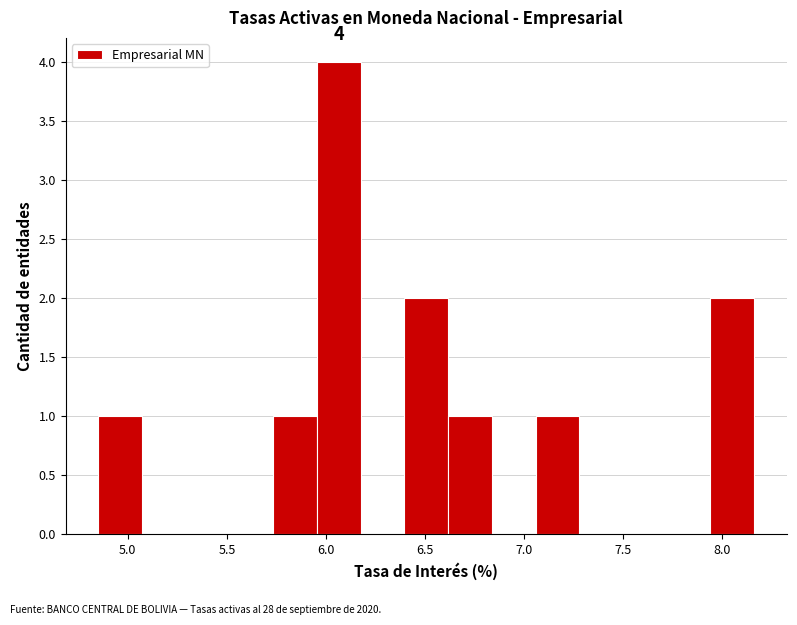

Over which range of the x-axis is the bar tallest?

5.95 to 6.20